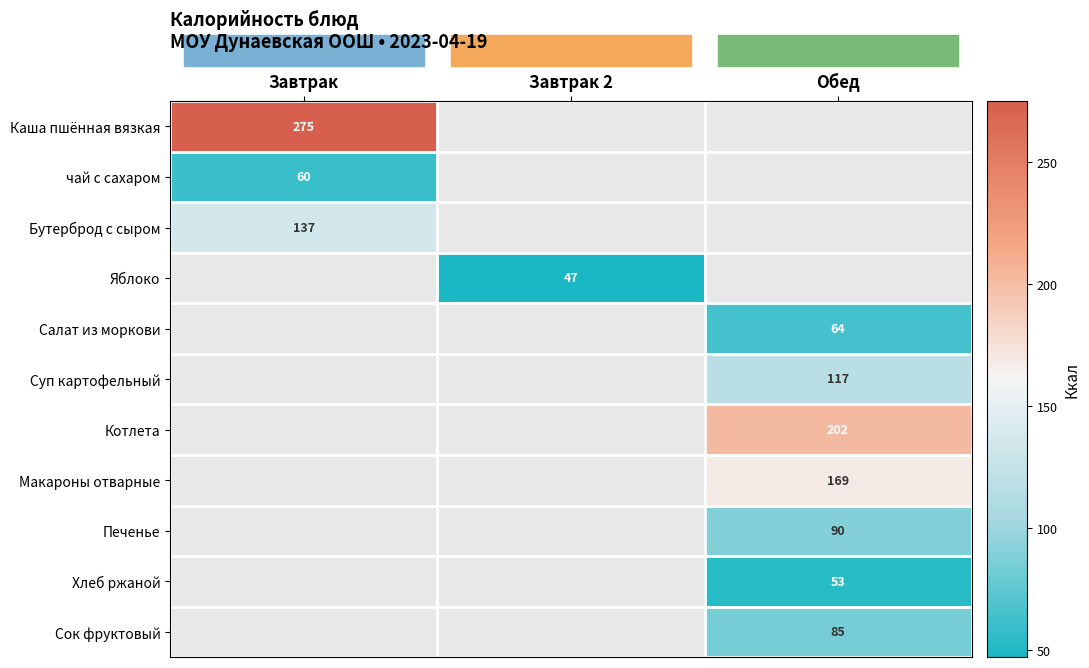

True or false: Бутерброд с сыром has a value of 137.0 at Завтрак.

True